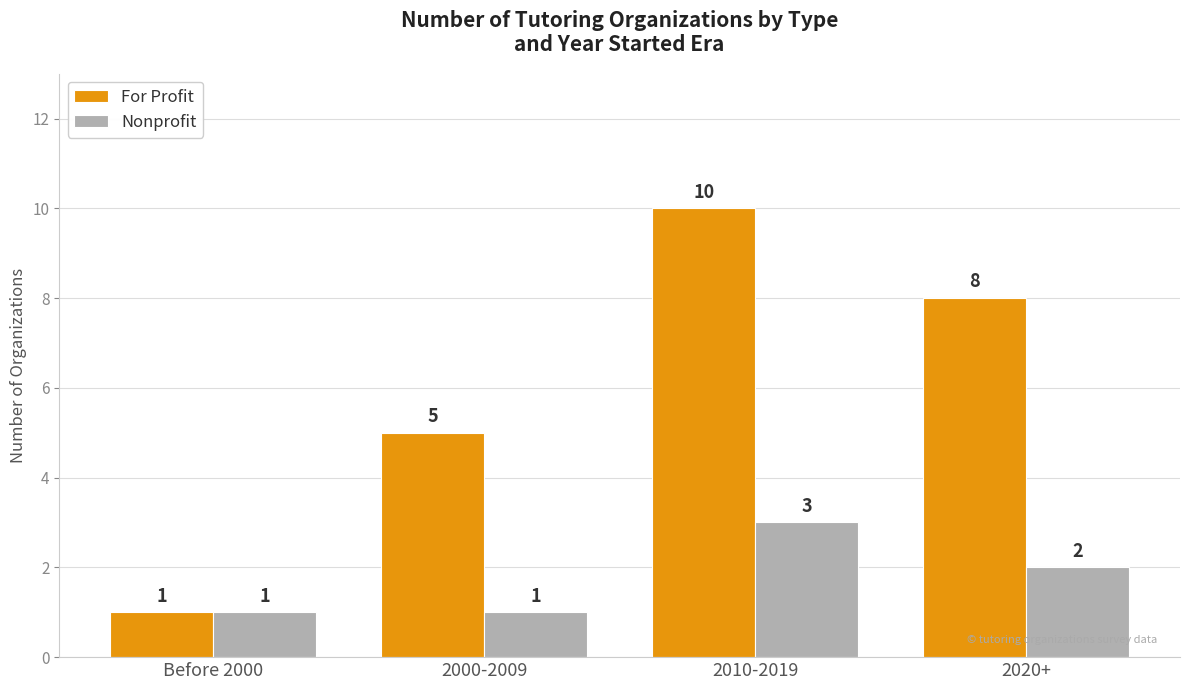

What is the minimum value shown in the chart?

1